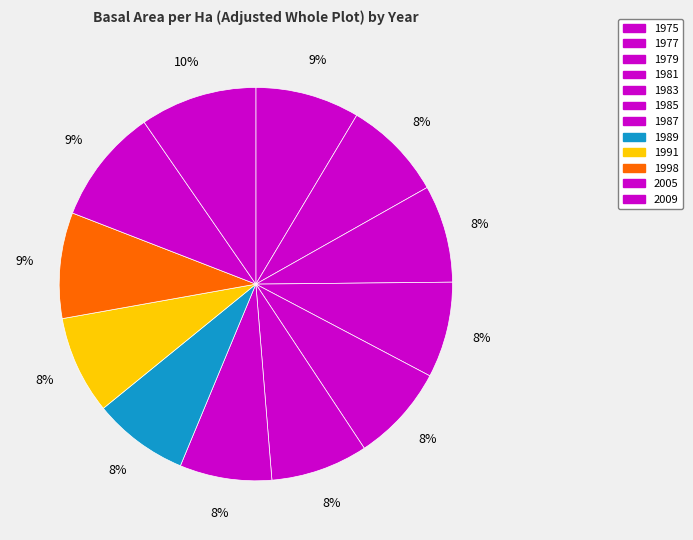

What is the largest slice in the pie chart?

2009